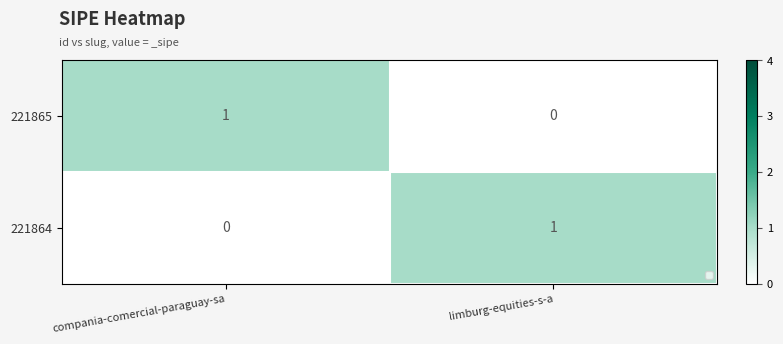

Rank the series at compania-comercial-paraguay-sa from lowest to highest value.

221864, 221865